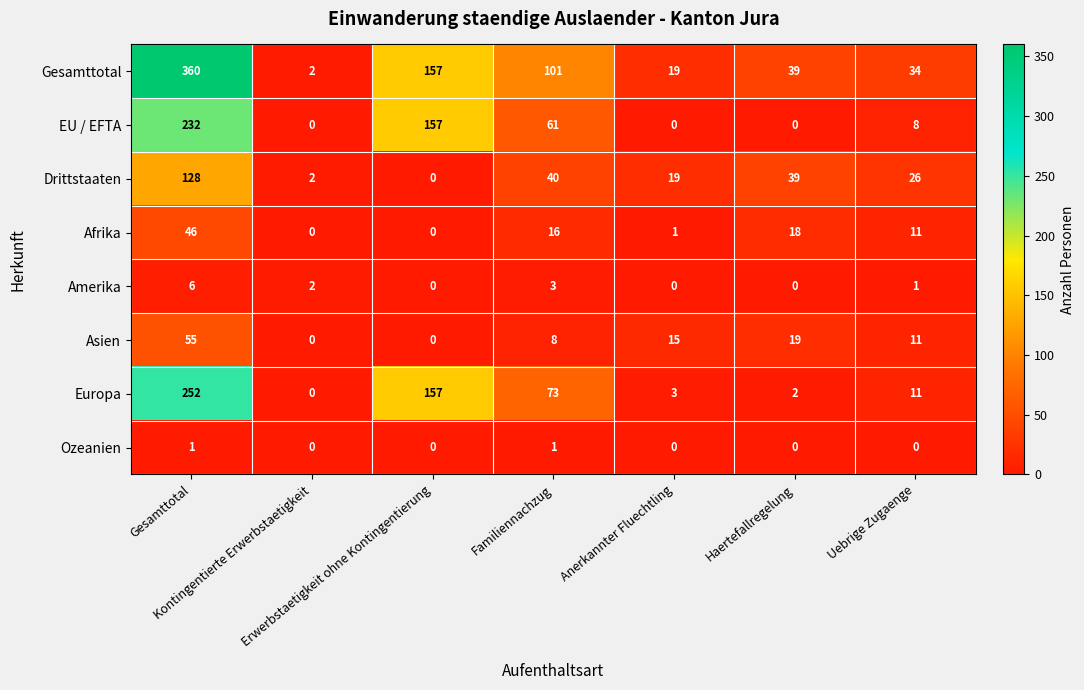

How many data points does each series have?

7